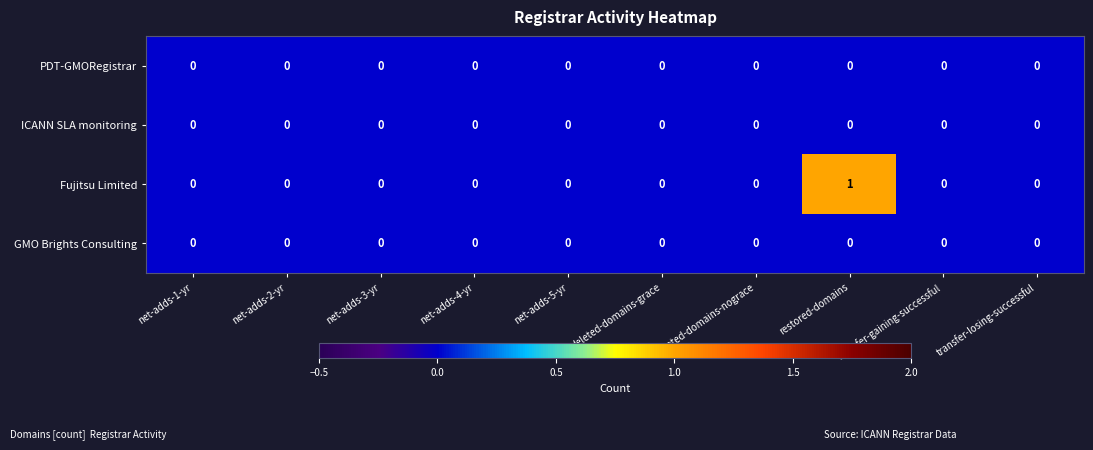

Which series has the widest spread of values?

Fujitsu Limited